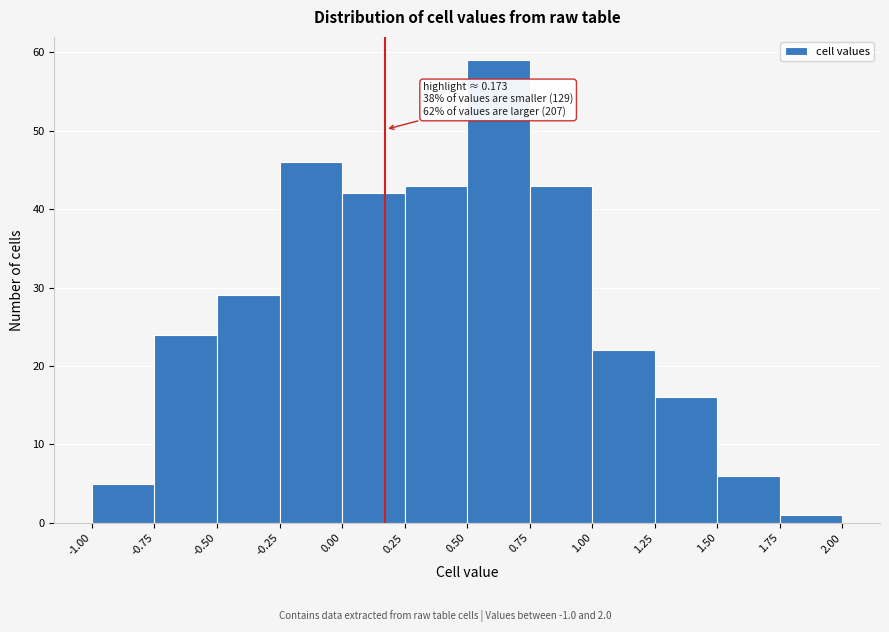

Which range on the x-axis has the tallest bar?

0.50 to 0.75